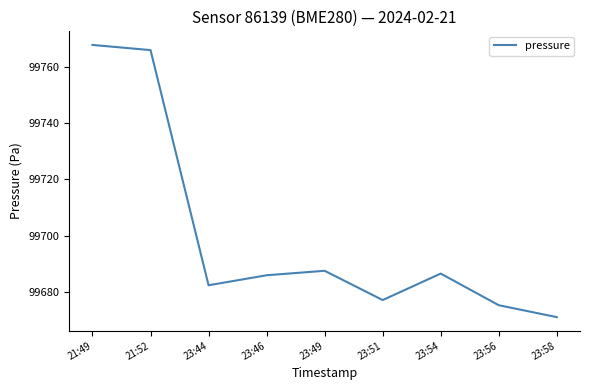

True or false: the data shows 153105.5 at 23:58.

False